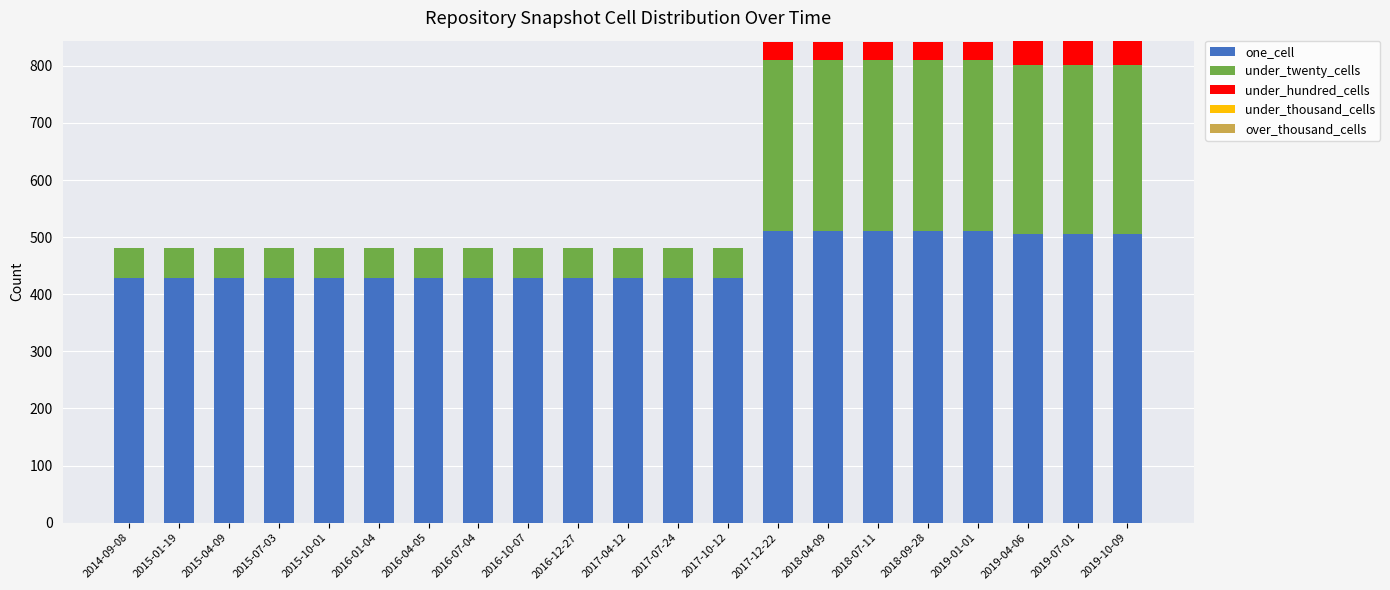

What is the sum of all one_cell values?

9634